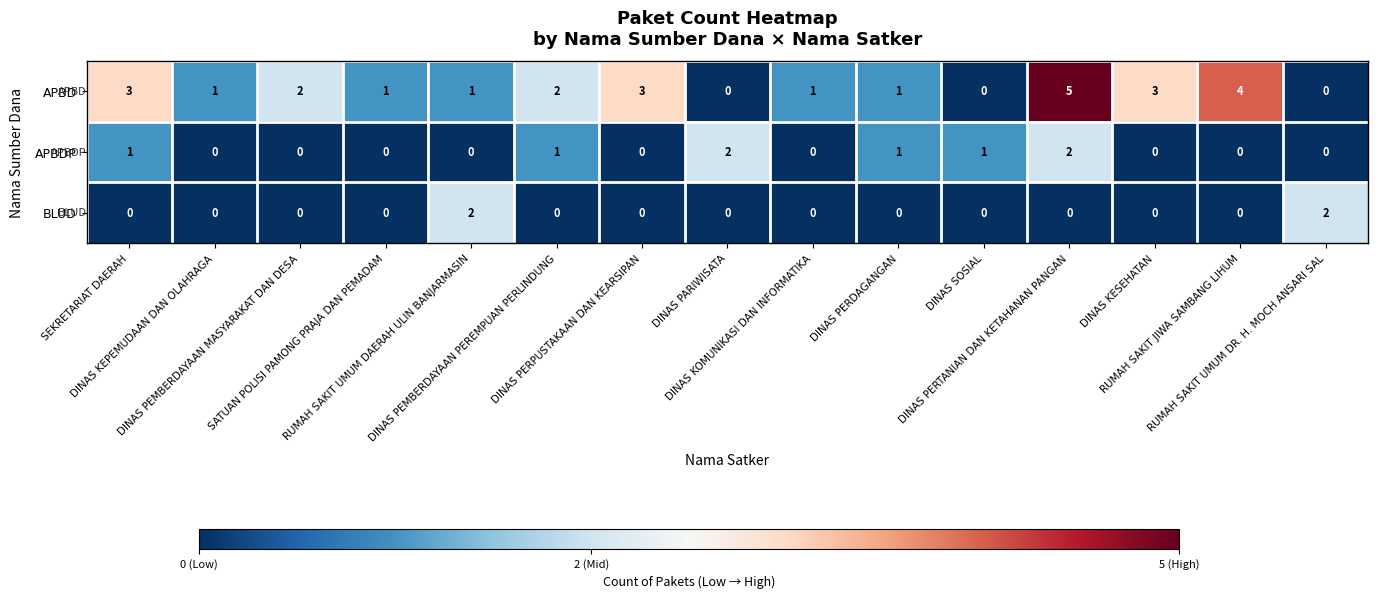

What is the greatest value displayed?

5